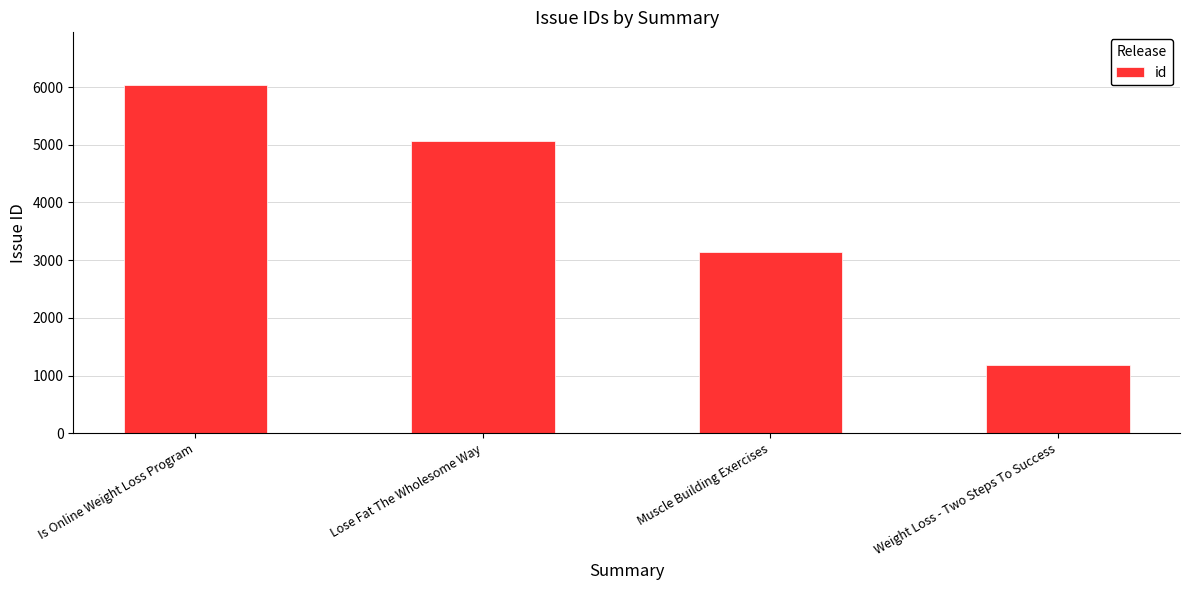

What is the label of the 4th bar from the right?

Is Online Weight Loss Program